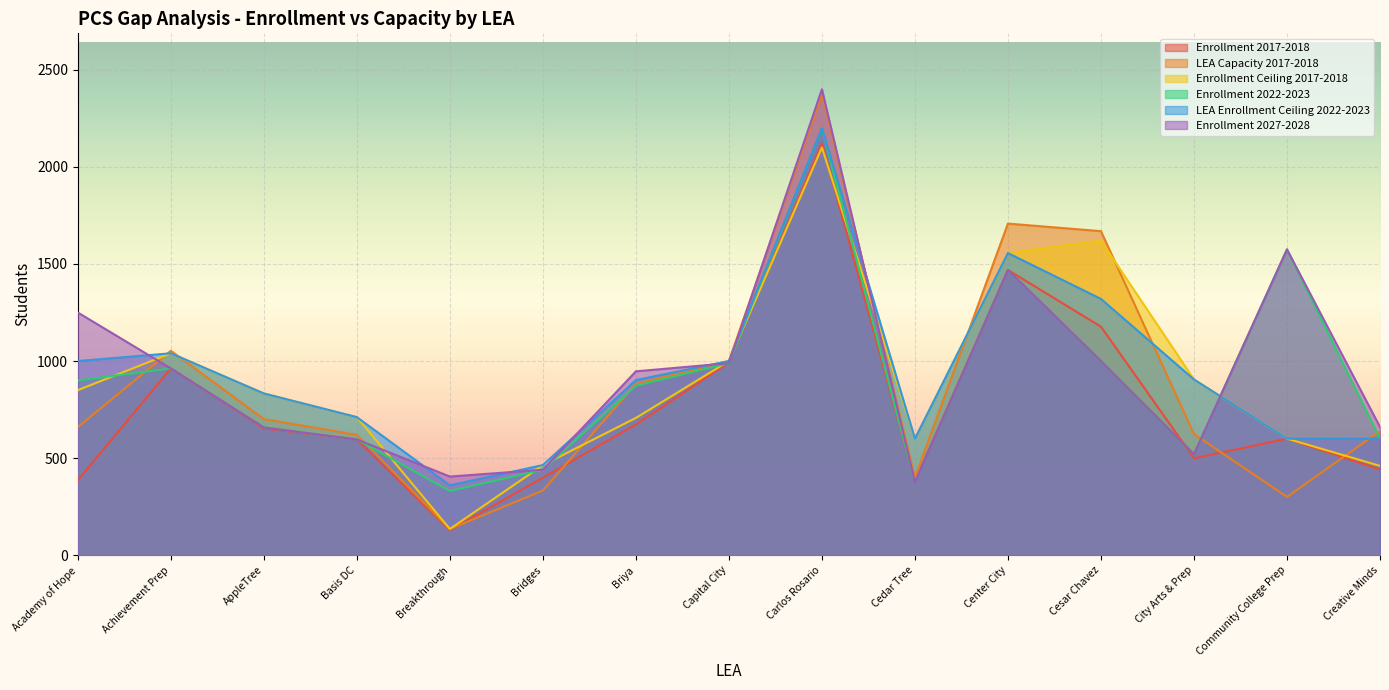

What is the value of the LEA Capacity 2017-2018 point at the 3rd from the left?

701